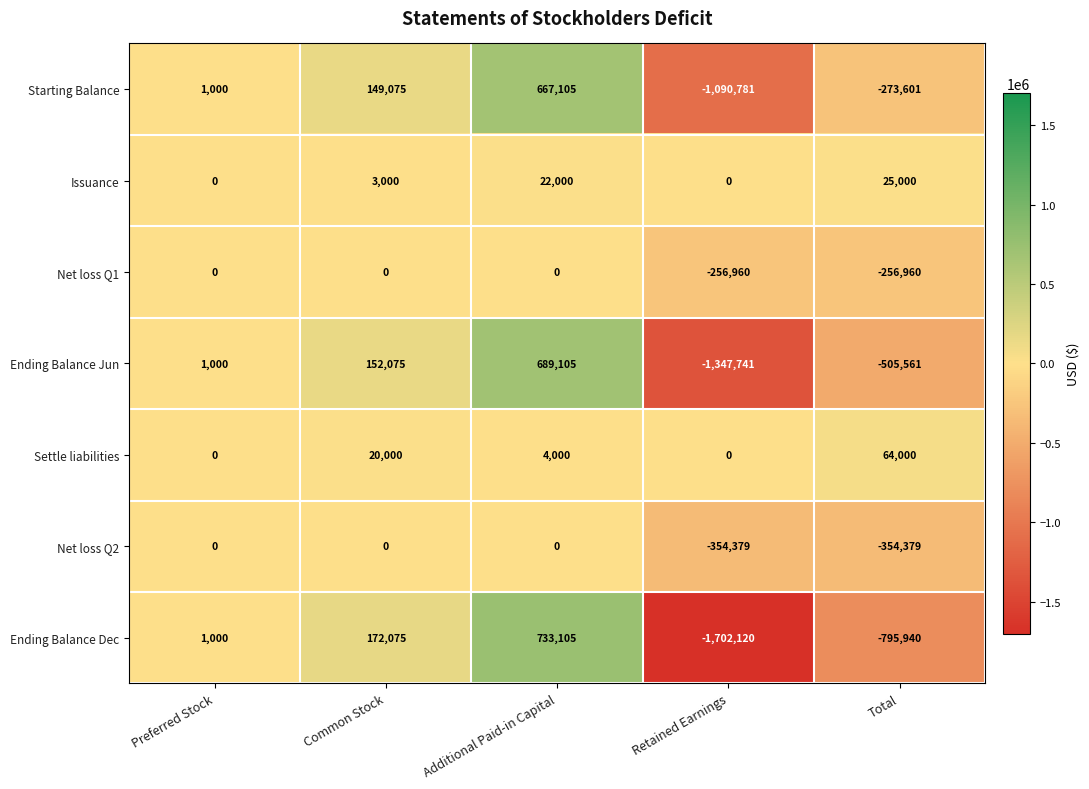

Between Preferred Stock and Additional Paid-in Capital, which series saw the biggest shift?

Ending Balance Dec